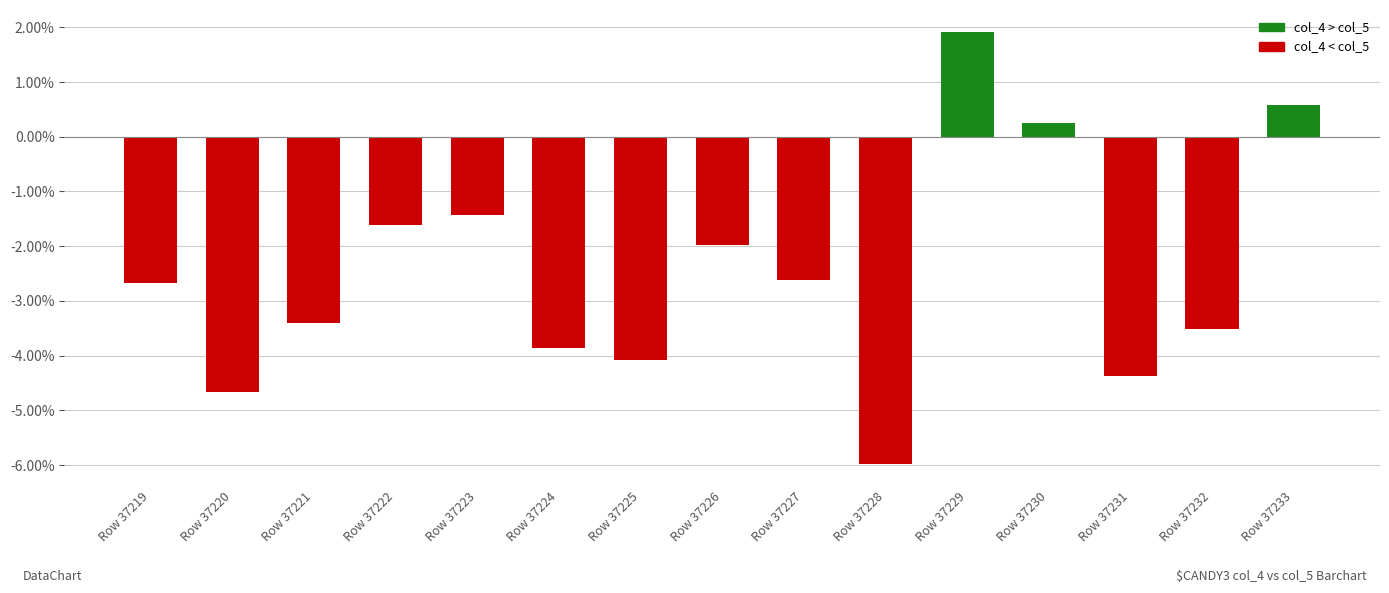

What is the value of the 12th bar from the left?

0.3